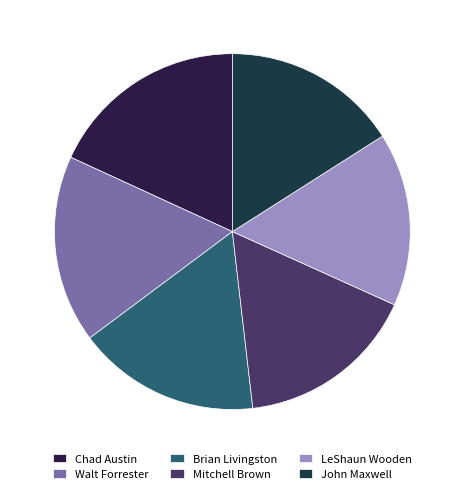

True or false: Chad Austin accounts for 11% of the total.

False